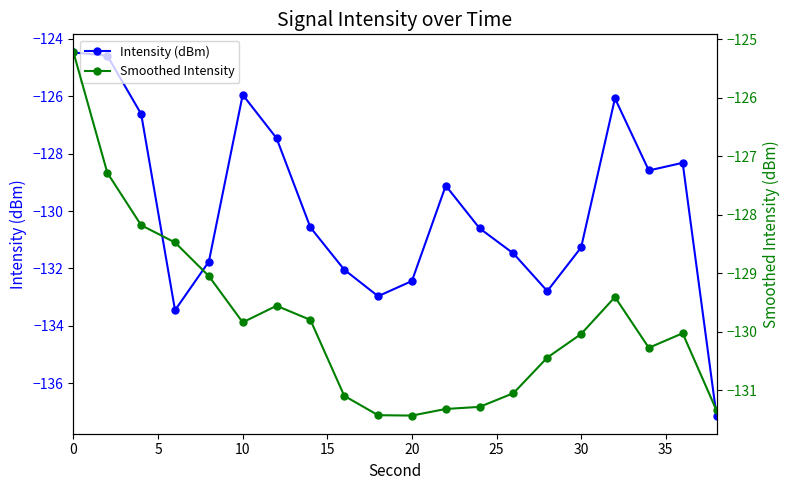

How many times do Smoothed Intensity and Intensity (dBm) cross each other?

7